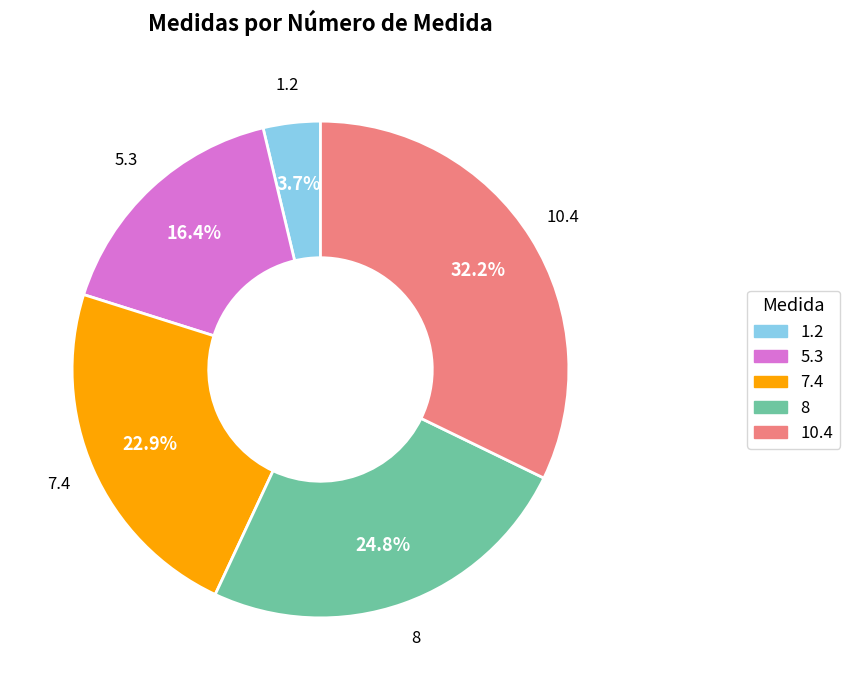

The 7.4 slice represents 9% of the pie. True or false?

False